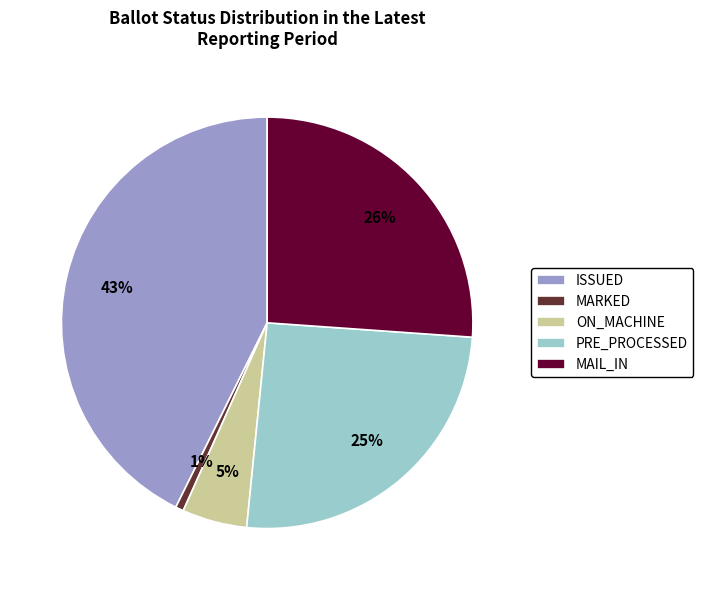

What is the largest slice in the pie chart?

ISSUED